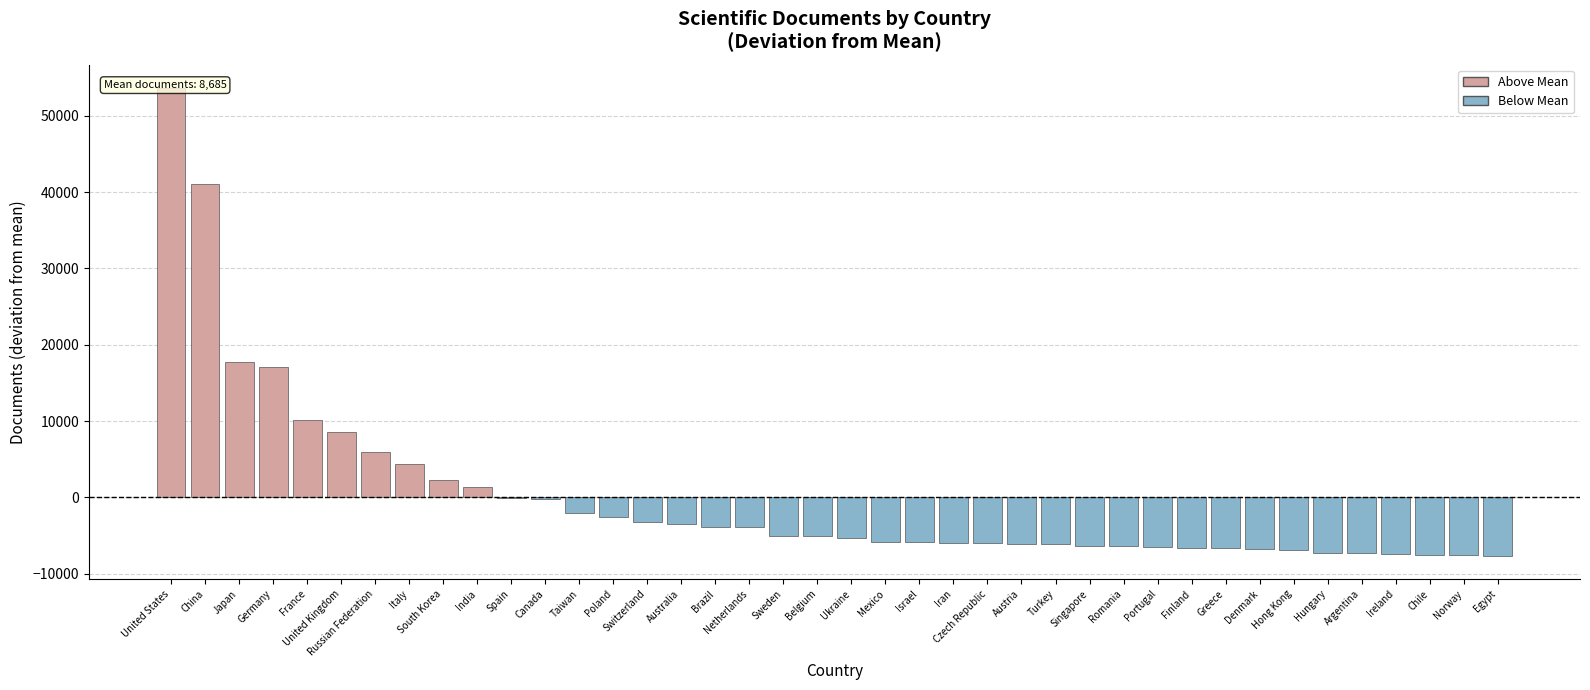

How many bars are there in total?

40